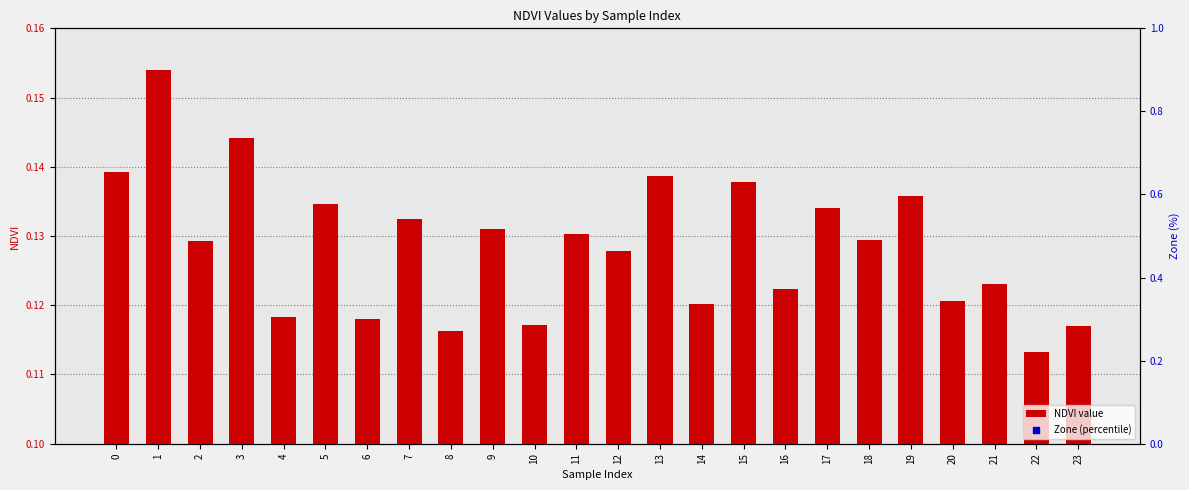

At which label does NDVI value reach its minimum?

22